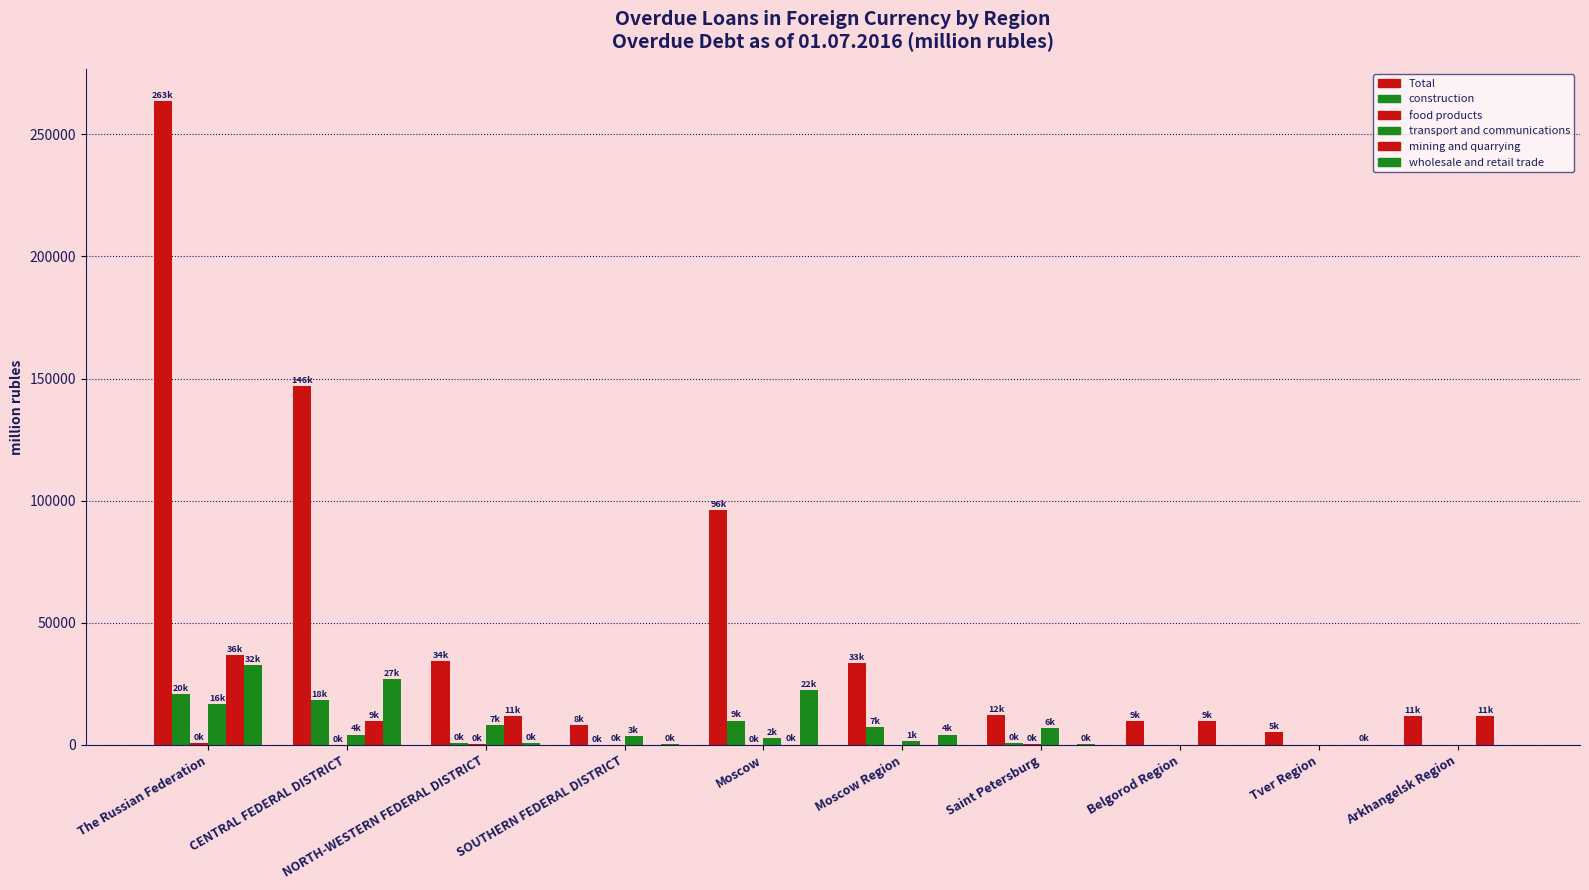

At which category does the chart reach its minimum across all series?

Belgorod Region